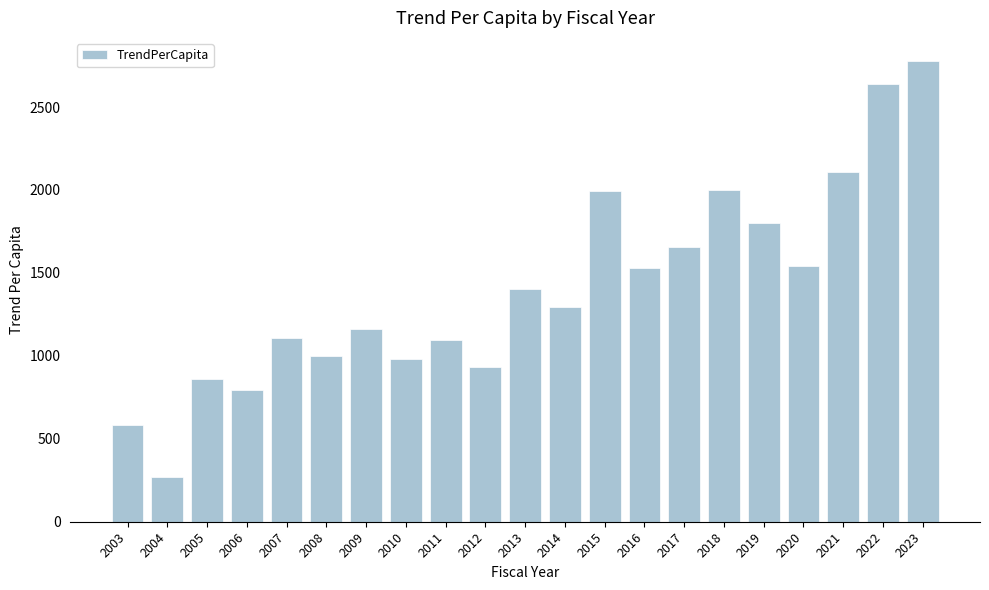

What is the change in value from 2006 to 2015?

+1197.4